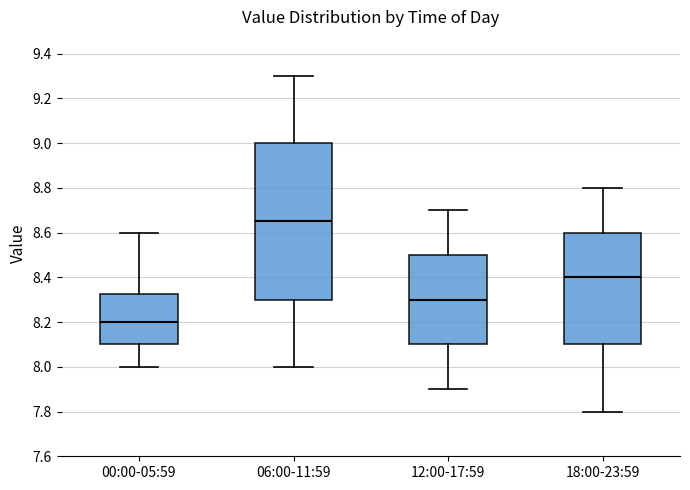

Which box has the lowest median line?

00:00-05:59